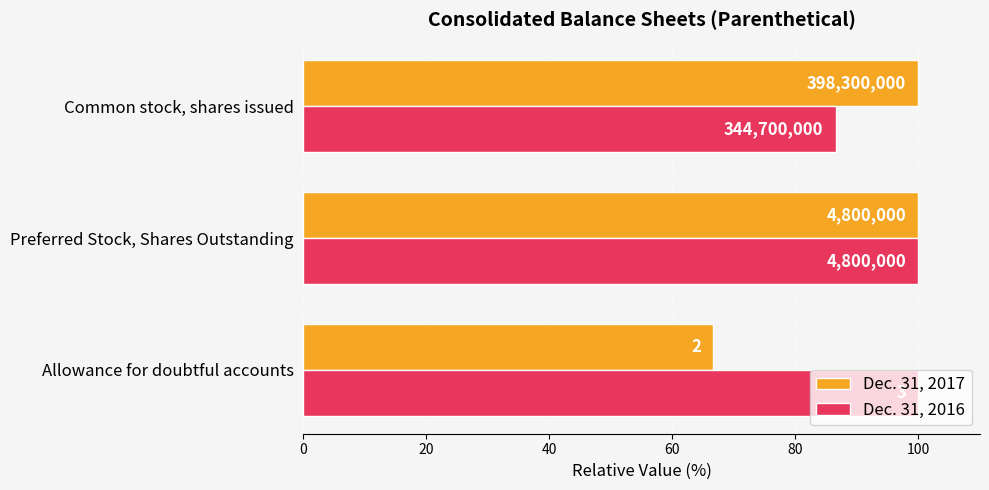

What are all the series names shown in the legend?

Dec. 31, 2017, Dec. 31, 2016